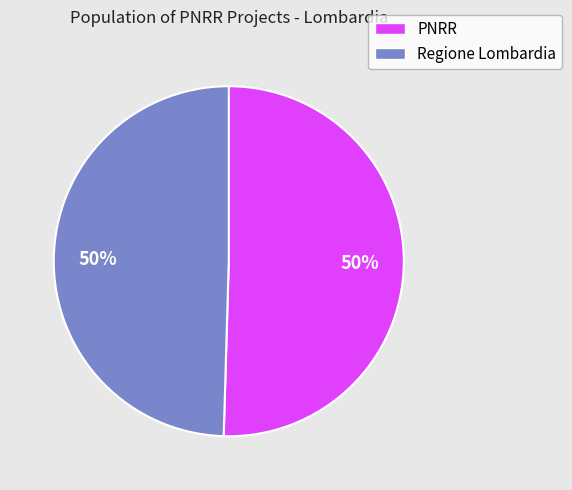

To the nearest percent, what is the average slice percentage?

50%